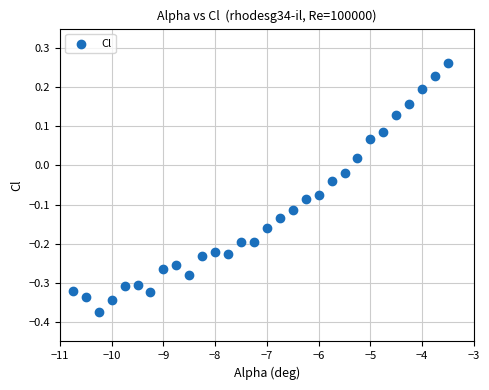

What is the range of X values (max minus min)?

7.2